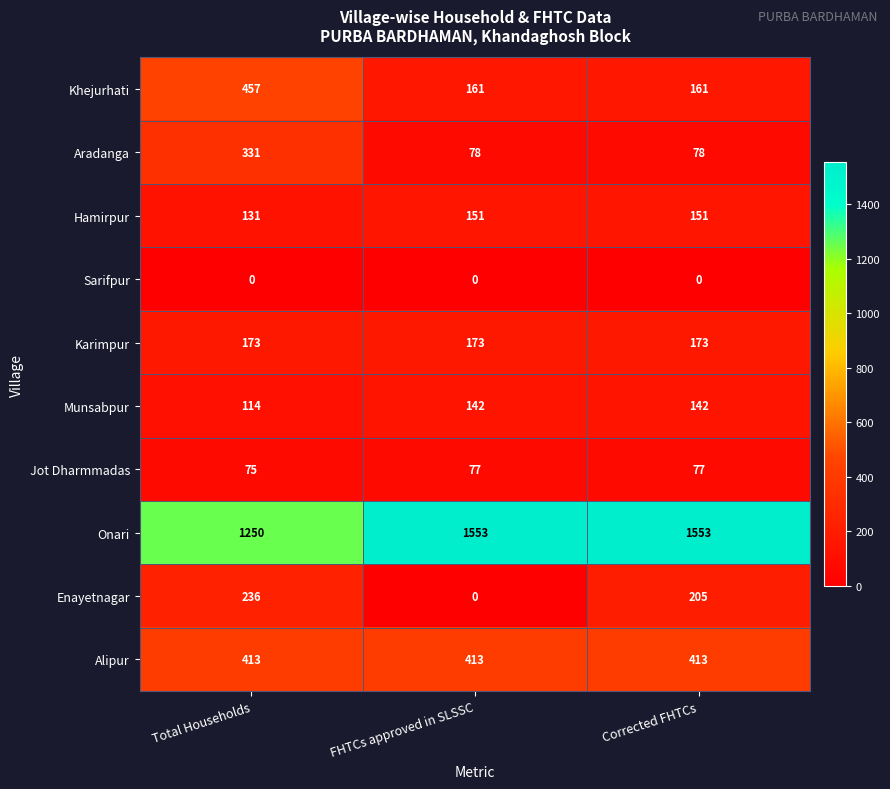

How many categories are shown in the chart?

3